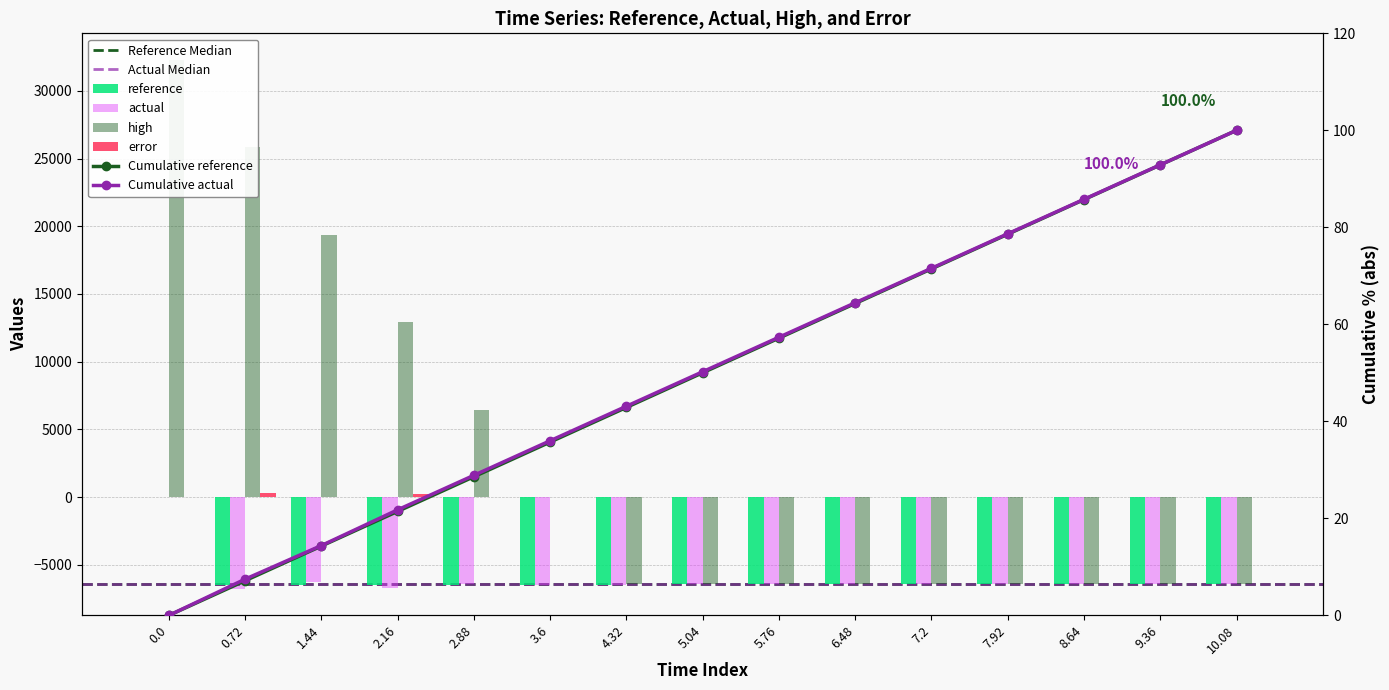

How many categories are shown in the chart?

15